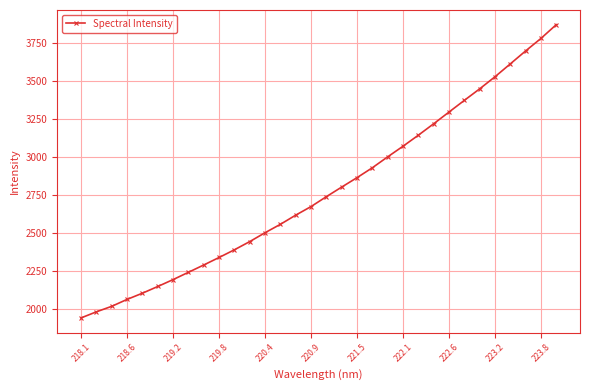

Is this an area chart (filled region under the line)?

No